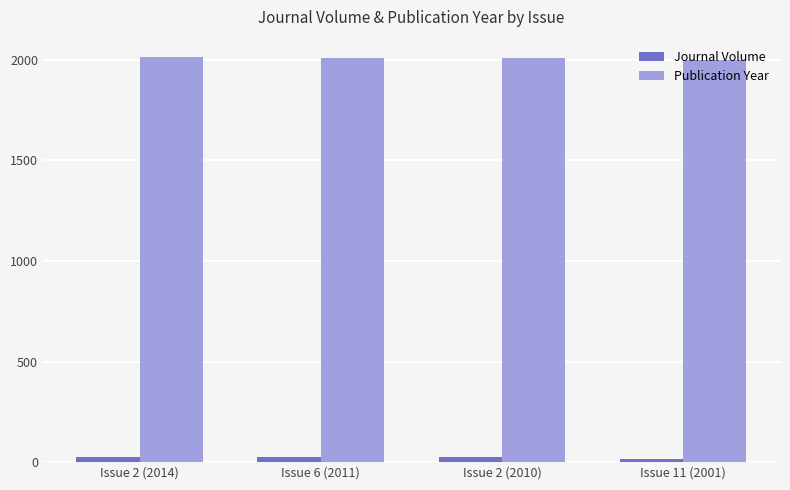

What position from the right is Issue 2 (2014)?

4